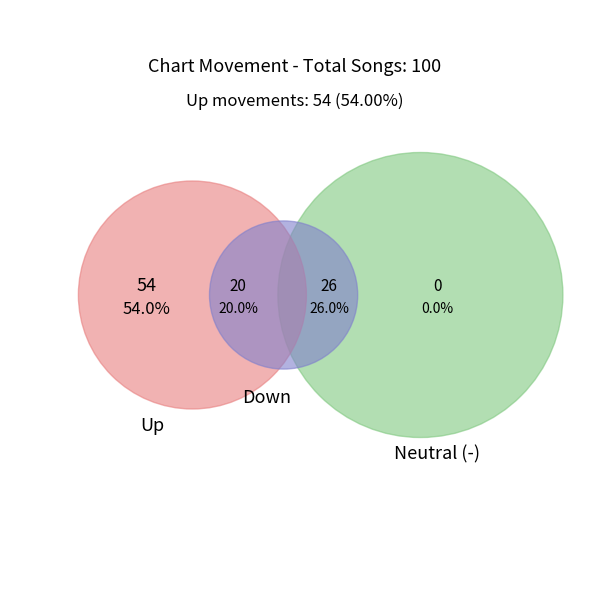

Which category has the biggest portion of the pie?

up